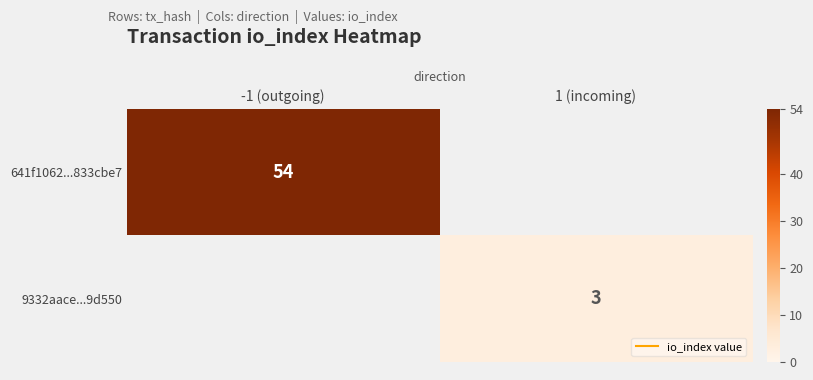

At which label does 641f1062...833cbe7 reach its minimum?

-1 (outgoing)